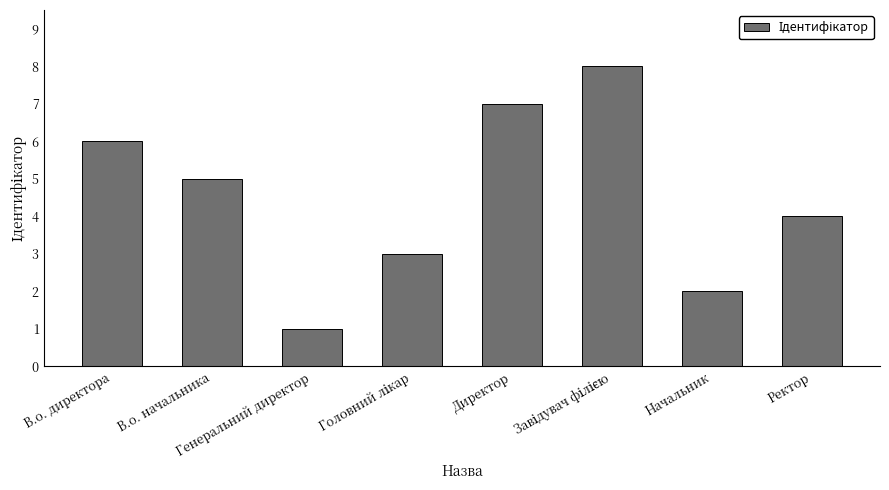

How many data points does each series have?

8